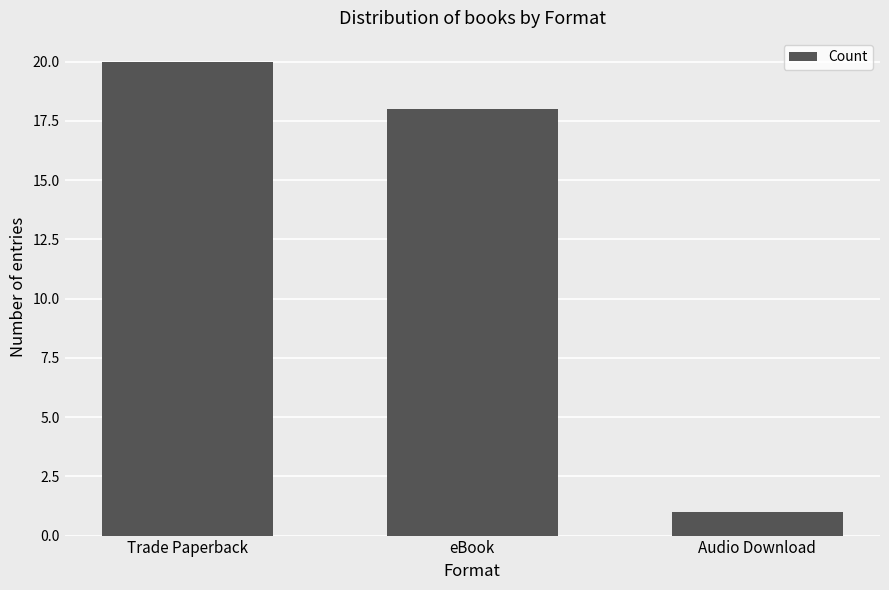

List the labels in order of value, largest first.

Trade Paperback, eBook, Audio Download